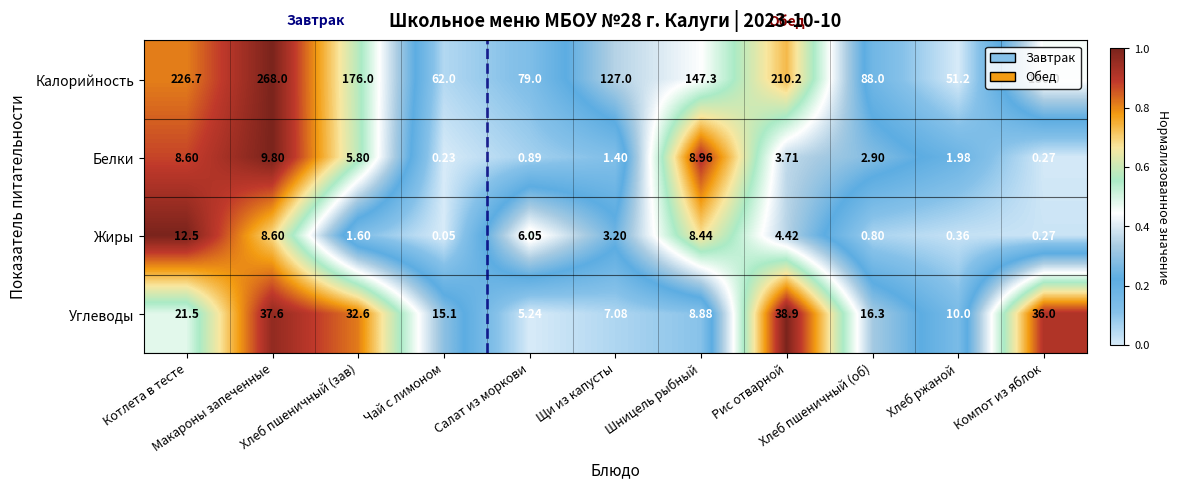

List the series in order of their peak value, lowest first.

Белки, Жиры, Углеводы, Калорийность